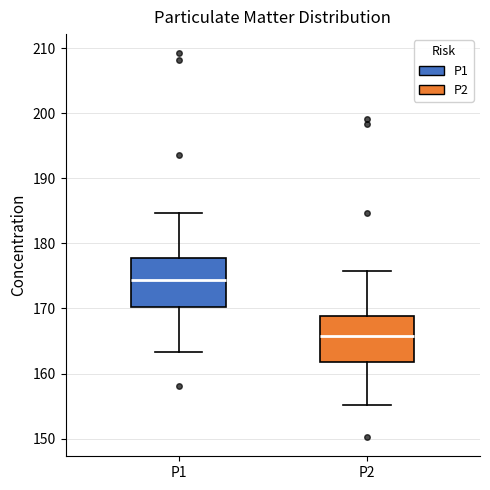

Reading left to right, read every box against the y-axis: the position of its median line, the range the box covers, and the ends of its whiskers. The values are not printed on the chart, so give them approximately, as read against the axis.

P1: median 174, box 170 to 178, whiskers 163 to 185
P2: median 166, box 162 to 169, whiskers 155 to 176